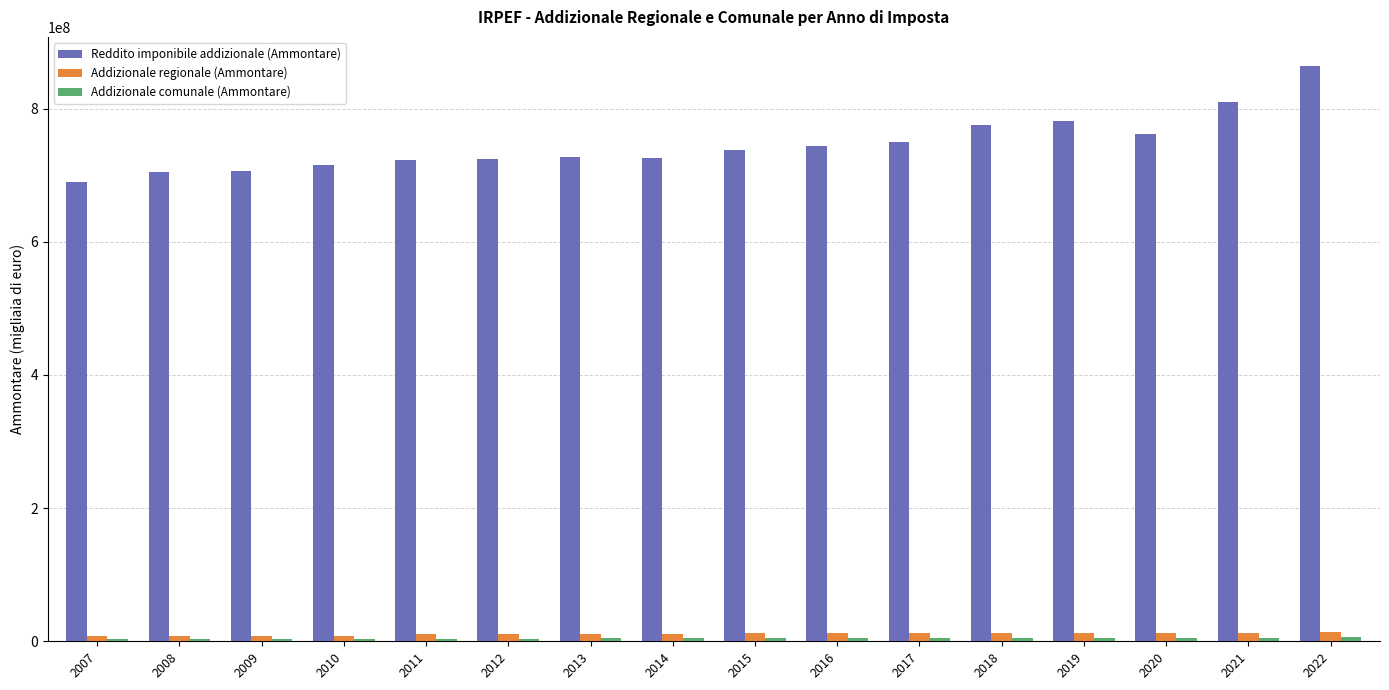

True or false: Addizionale regionale (Ammontare) has a value of 12826191.0 at 2021.

True